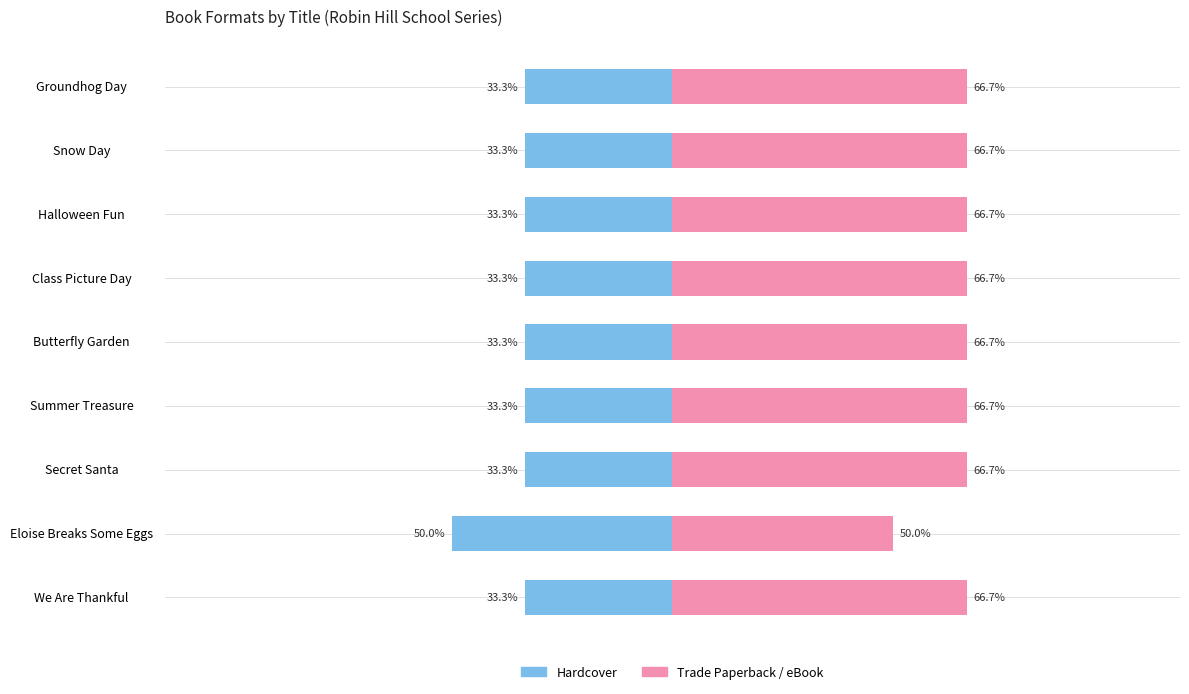

What is the difference between the maximum and minimum values in the Hardcover series?

16.7